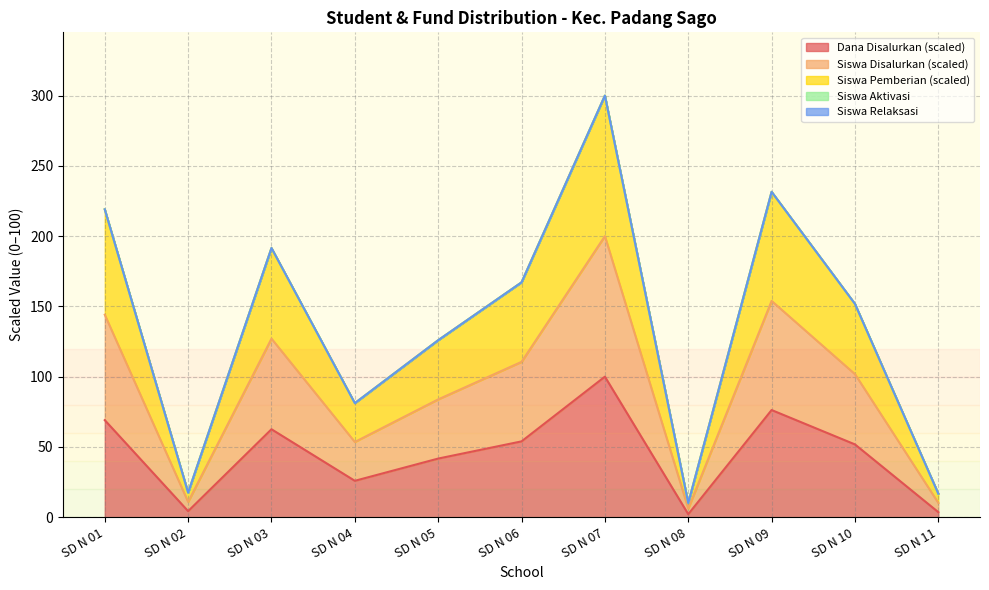

At which category does the chart reach its peak across all series?

SD N 07